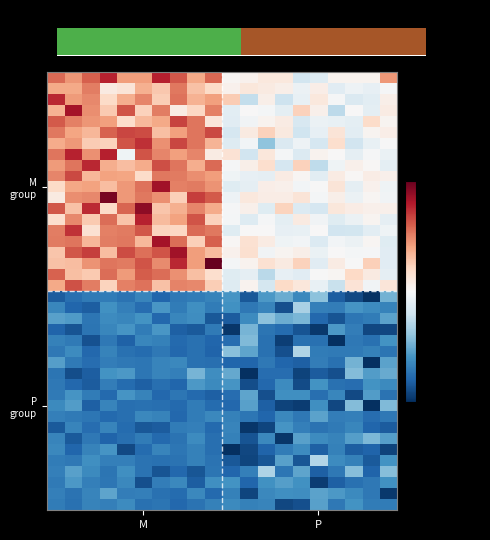

Count the number of data series in this chart.

40